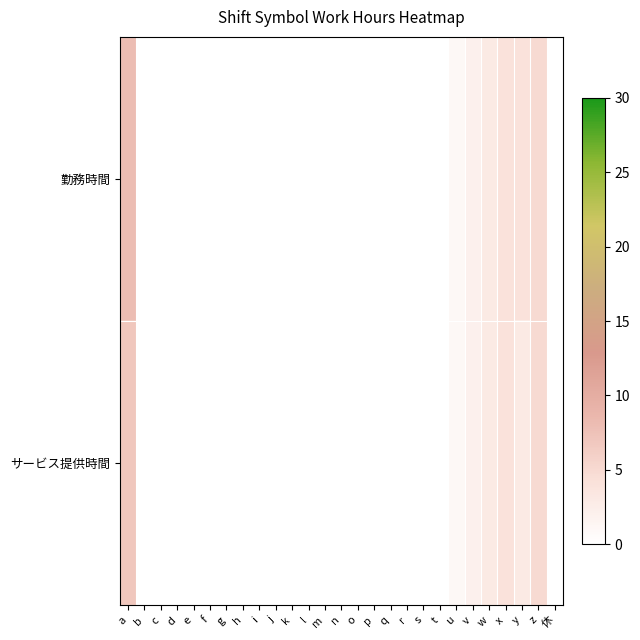

Which series has the widest spread of values?

勤務時間